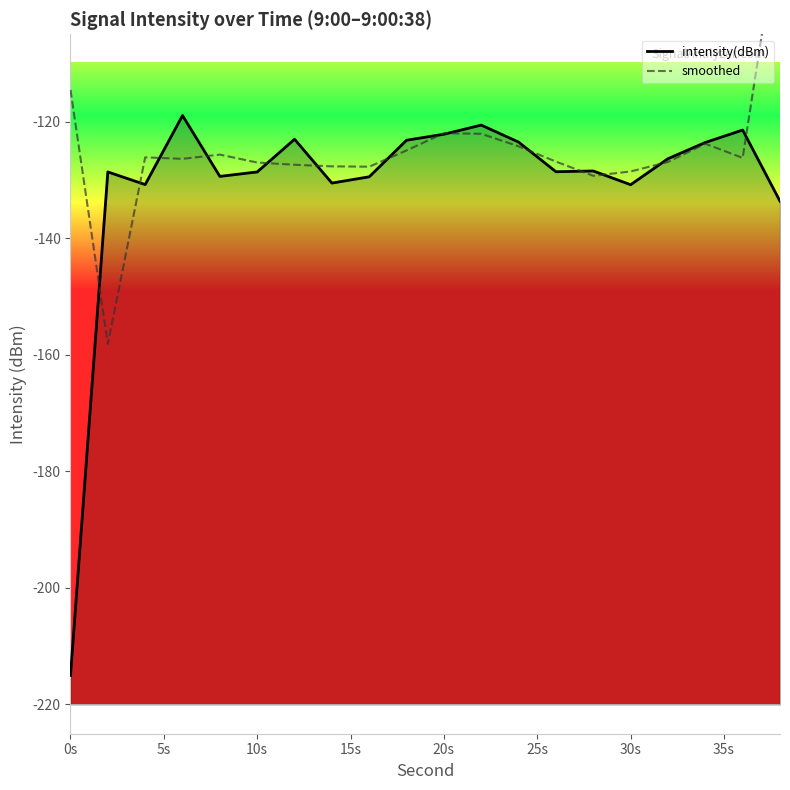

What are all the series names shown in the legend?

intensity(dBm), smoothed